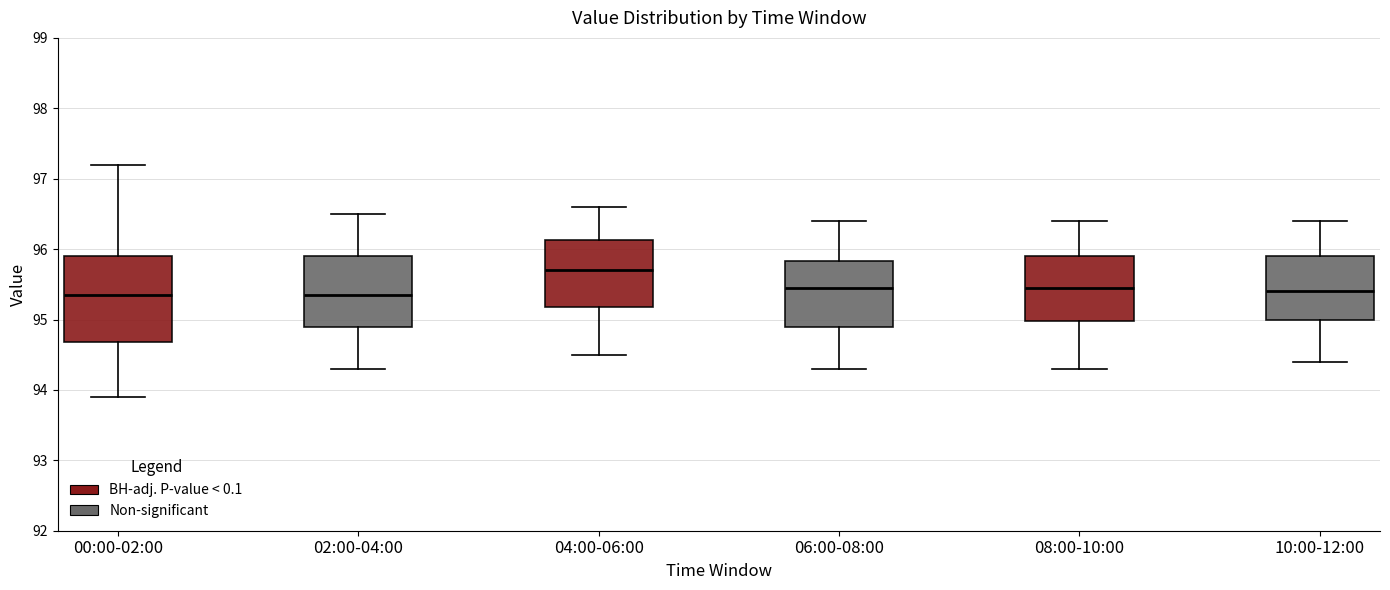

Reading left to right, read every box against the y-axis: the position of its median line, the range the box covers, and the ends of its whiskers. The values are not printed on the chart, so give them approximately, as read against the axis.

00:00-02:00: median 95.4, box 94.7 to 95.9, whiskers 93.9 to 97.2
02:00-04:00: median 95.4, box 94.9 to 95.9, whiskers 94.3 to 96.5
04:00-06:00: median 95.7, box 95.2 to 96.1, whiskers 94.5 to 96.6
06:00-08:00: median 95.5, box 94.9 to 95.8, whiskers 94.3 to 96.4
08:00-10:00: median 95.5, box 95.0 to 95.9, whiskers 94.3 to 96.4
10:00-12:00: median 95.4, box 95.0 to 95.9, whiskers 94.4 to 96.4